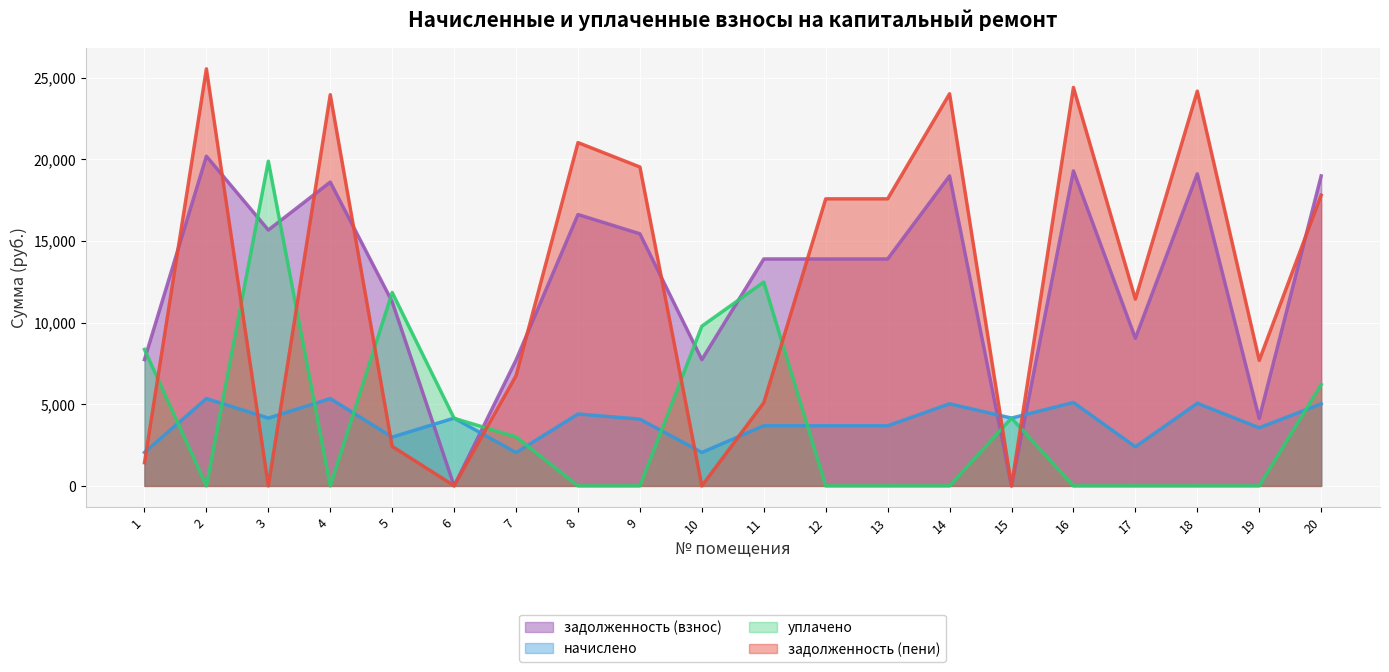

Reading left to right, transcribe all the data shown in this chart.

задолженность (взнос): 7729.7	20184.5	15664.8	18600.5	11273.5	0.0	7704.0	16615.0	15433.7	7729.7	13892.9	13892.9	13892.9	18977.5	0.0	19285.7	9039.4	19105.9	4127.6	18977.5
начислено: 2048.0	5347.9	4150.4	5347.9	2986.9	4150.4	2041.2	4402.2	4089.2	2048.0	3681.0	3681.0	3681.0	5028.1	4150.4	5109.8	2395.0	5062.2	3558.5	5028.1
уплачено: 8356.0	0.0	19877.9	0.0	11842.7	4136.0	3000.0	0.0	0.0	9777.7	12479.1	0.0	0.0	0.0	4154.0	0.0	0.0	0.0	0.0	6208.2
задолженность (пени): 1421.7	25532.4	0.0	23948.4	2417.8	11.8	6745.2	21017.2	19522.9	0.0	5094.7	17573.9	17573.9	24005.6	0.0	24395.5	11434.3	24168.1	7686.1	17797.4